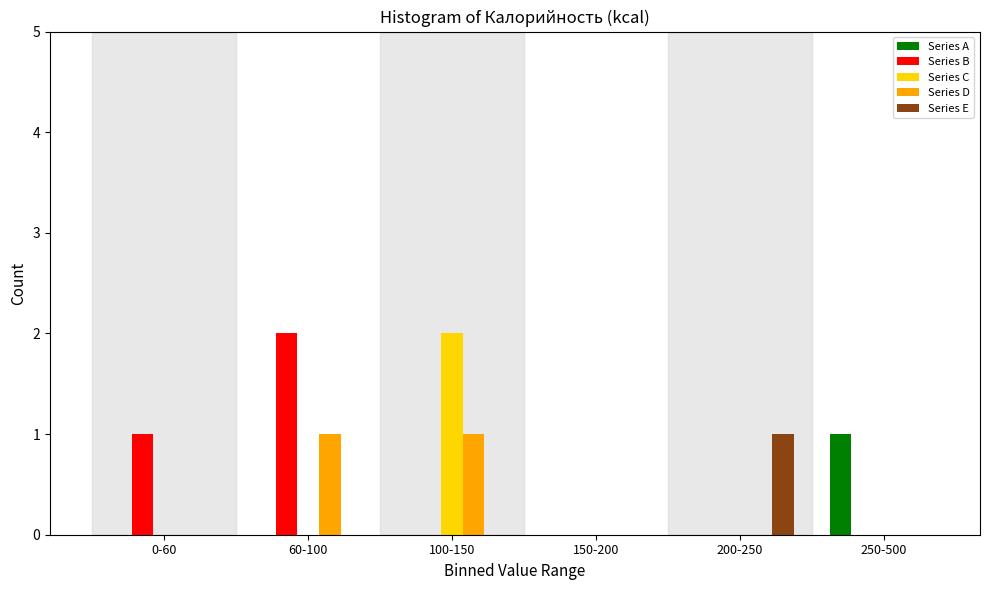

Reading right to left, list all the values displayed in this chart.

Series A: 250-500=1	200-250=0	150-200=0	100-150=0	60-100=0	0-60=0
Series B: 250-500=0	200-250=0	150-200=0	100-150=0	60-100=2	0-60=1
Series C: 250-500=0	200-250=0	150-200=0	100-150=2	60-100=0	0-60=0
Series D: 250-500=0	200-250=0	150-200=0	100-150=1	60-100=1	0-60=0
Series E: 250-500=0	200-250=1	150-200=0	100-150=0	60-100=0	0-60=0